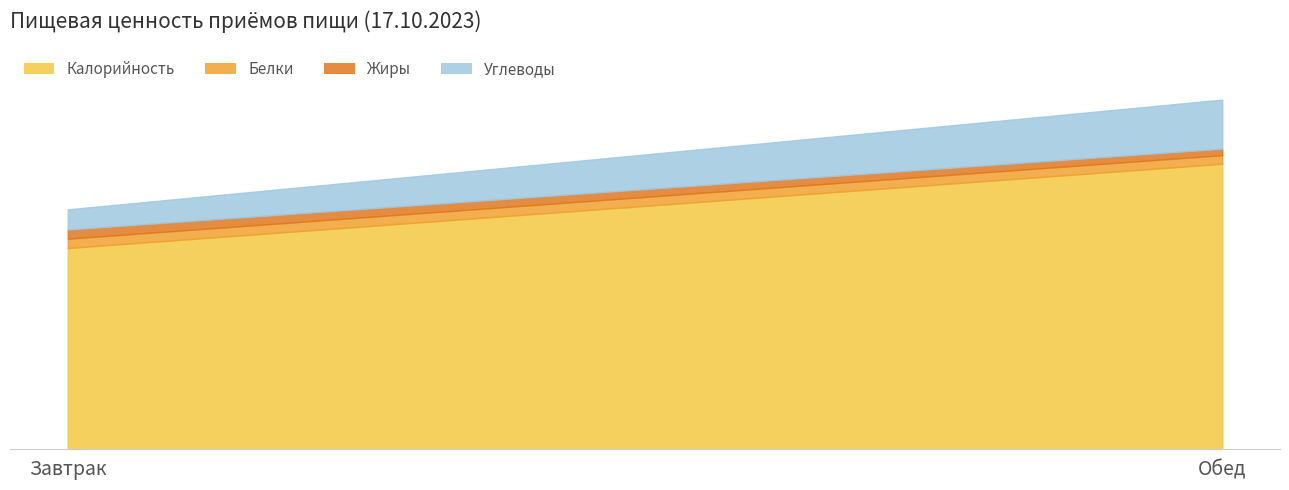

Reading left to right, extract all data points from this chart.

Калорийность: Завтрак=506.9	Обед=719.2
Белки: Завтрак=23.6	Обед=21.8
Жиры: Завтрак=22.9	Обед=15.9
Углеводы: Завтрак=51.0	Обед=124.0